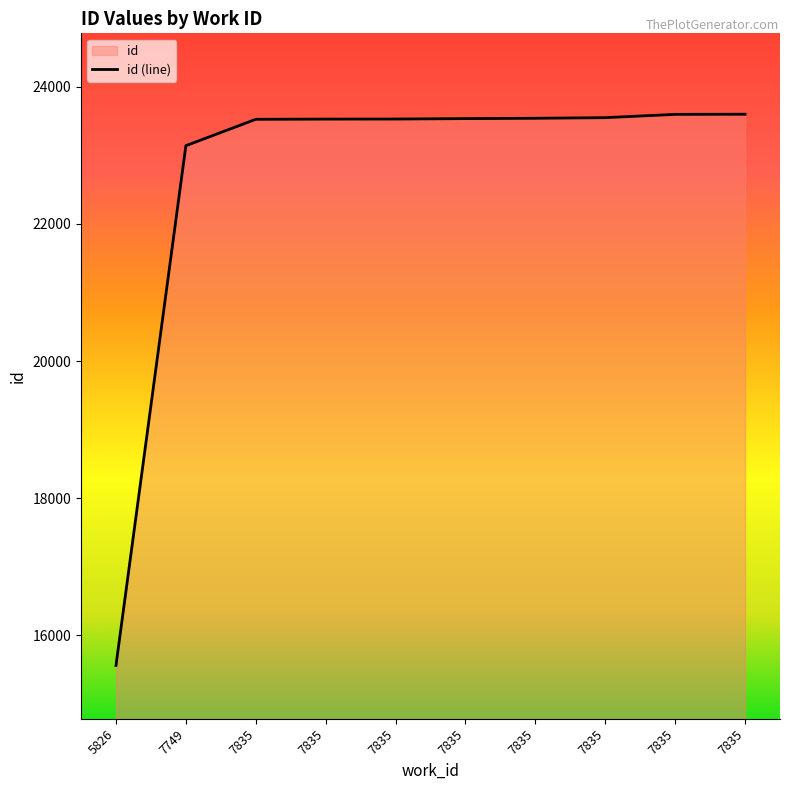

What is the sum of the values at 5826 and 7835?

39103